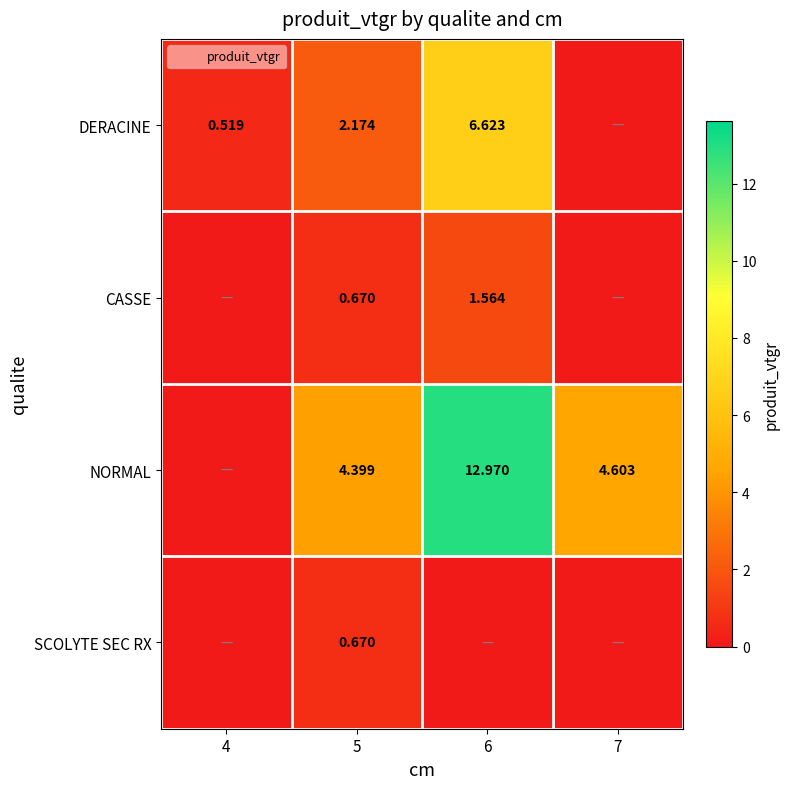

At which category is the sum across all series the highest?

6